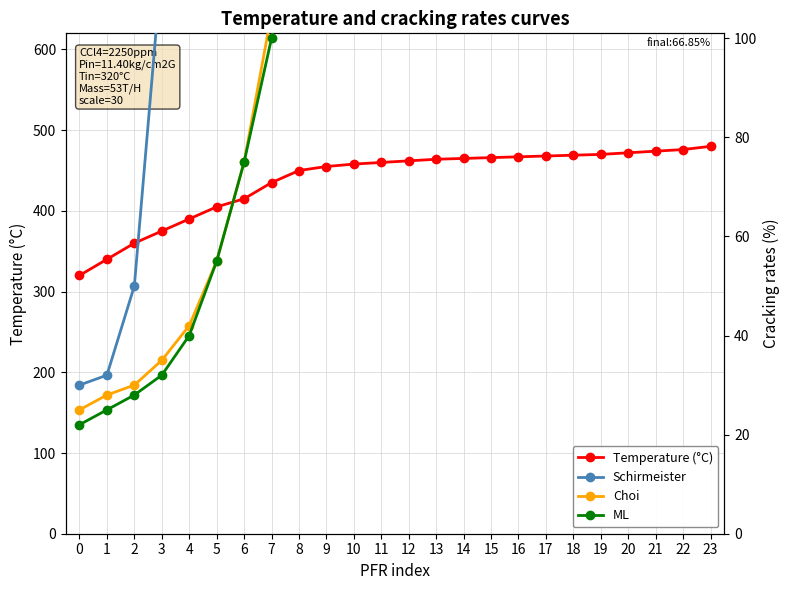

Which series has the widest spread of values?

Schirmeister